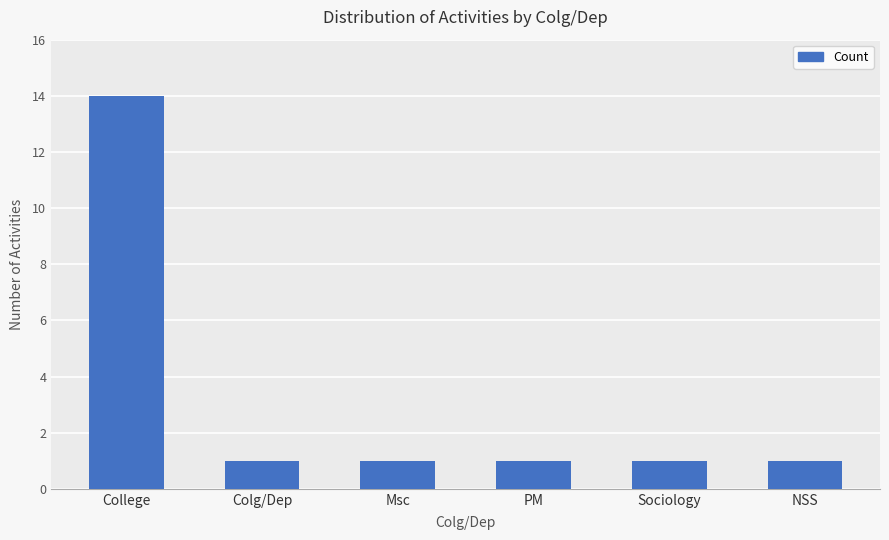

The chart shows a value of 1 at Sociology. True or false?

True